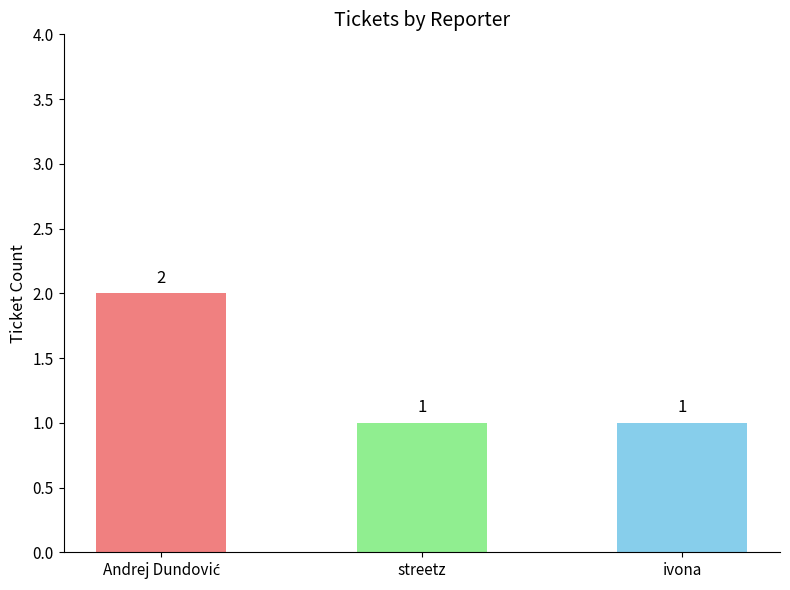

What position from the left is streetz?

2